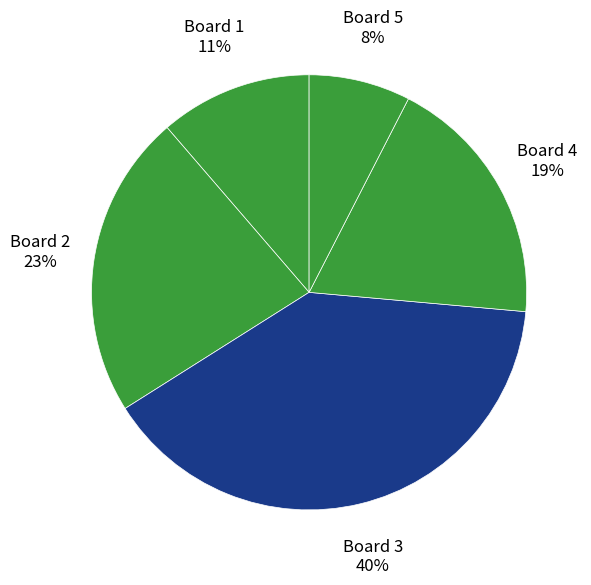

Count the number of slices in the pie.

5